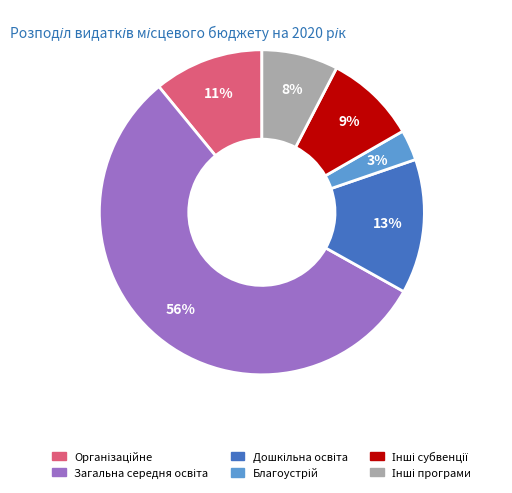

To the nearest percent, what is the difference between the largest and smallest slice percentages?

53%